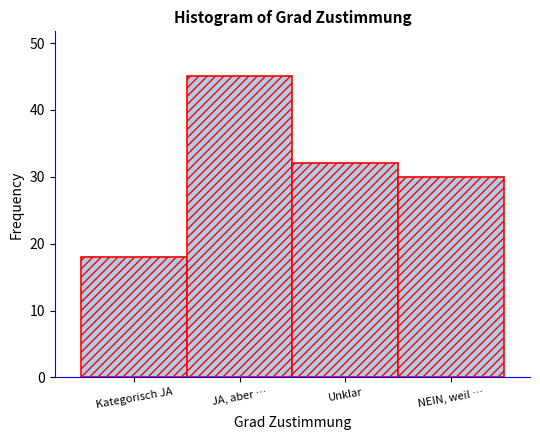

Reading left to right, transcribe all the data shown in this chart.

Kategorisch JA=18	JA, aber …=45	Unklar=32	NEIN, weil …=30